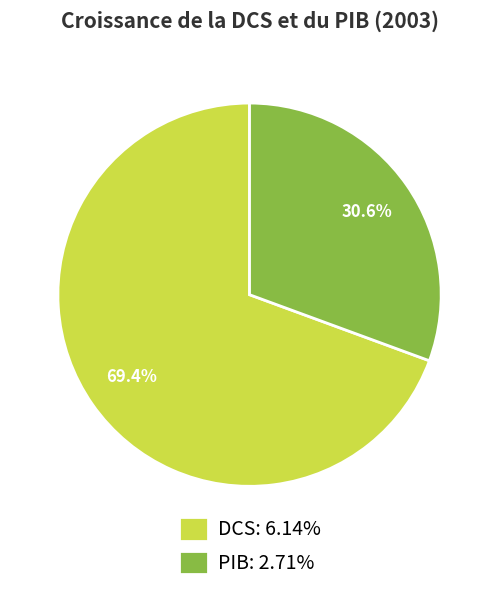

Is it true that DCS is 69% of the pie?

True